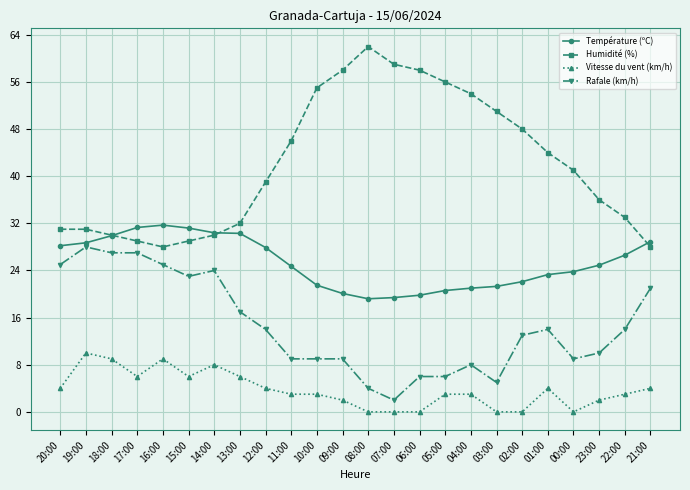

List the series in order of their peak value, highest first.

Humidité (%), Température (ºC), Rafale (km/h), Vitesse du vent (km/h)